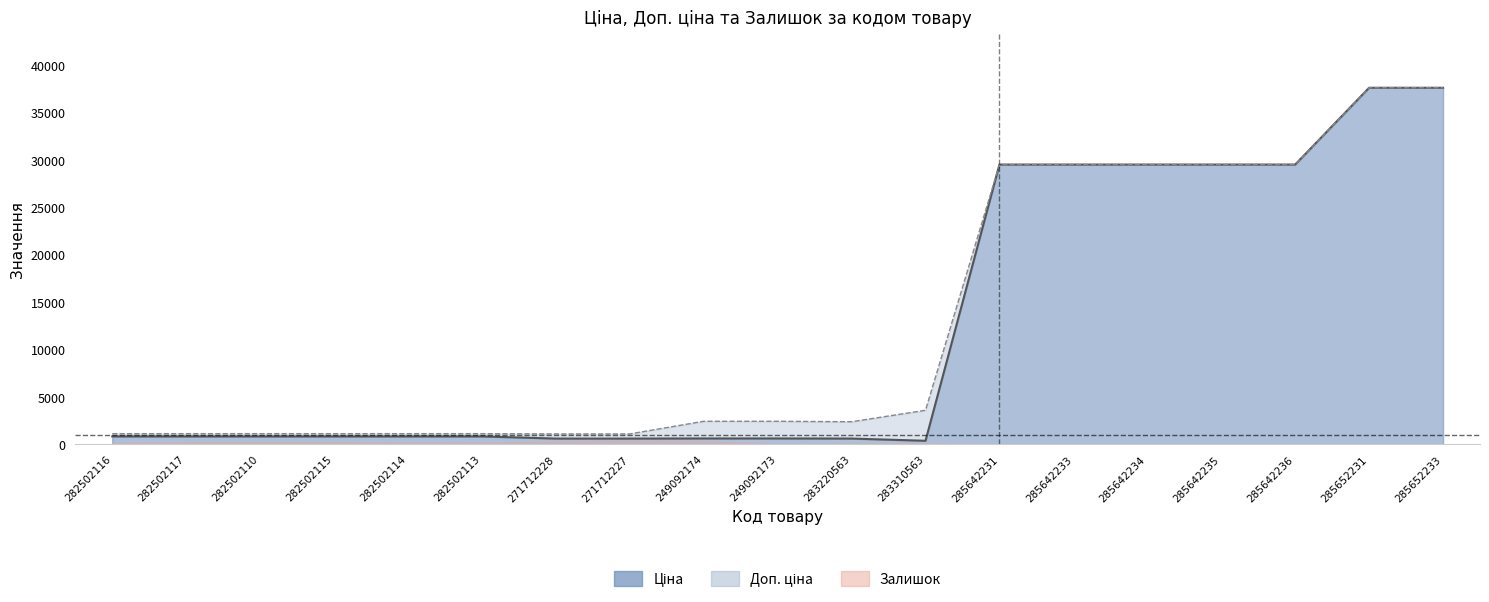

Read the Доп. ціна value at 282502116.

1109.2